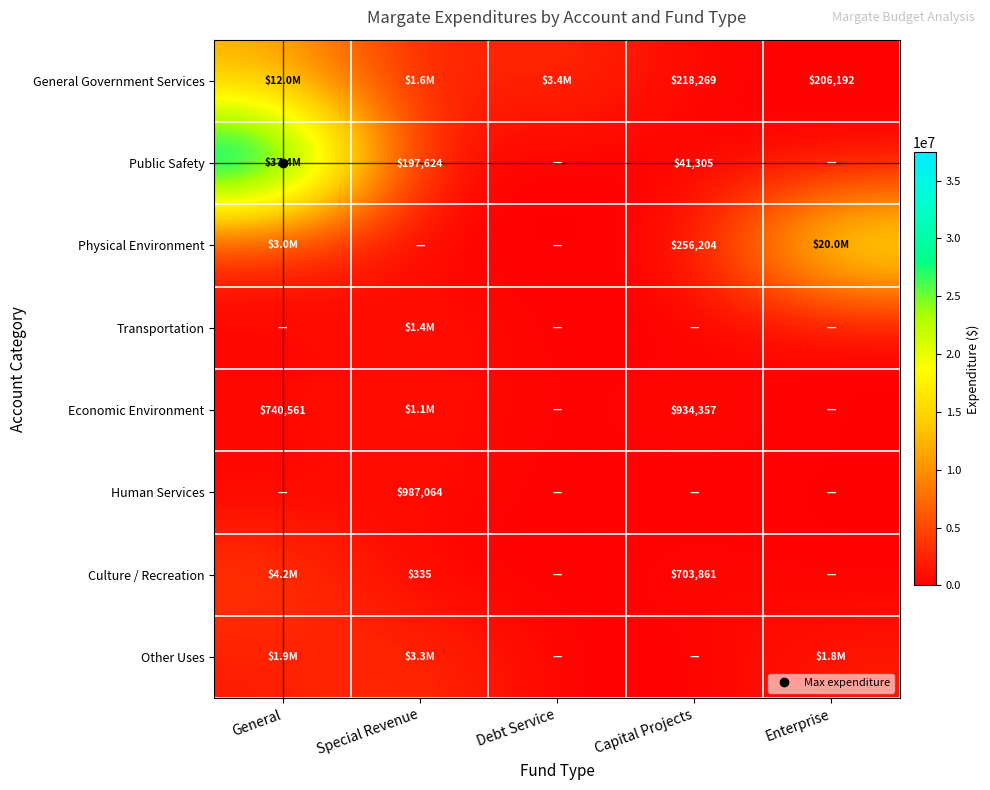

What is the total value across all series at Debt Service?

3389578